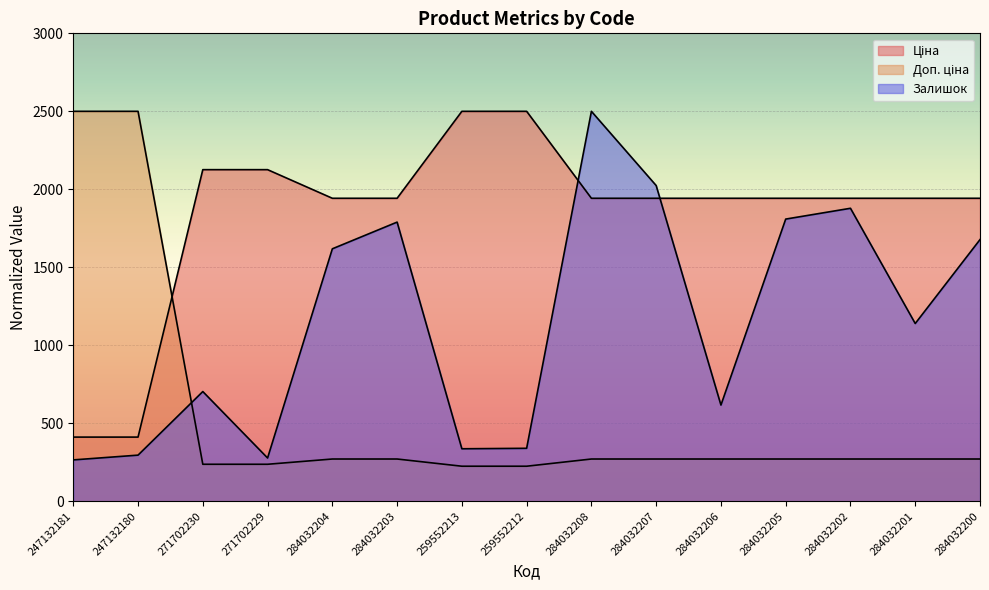

What is the total value across all series at 271702230?

3066.1